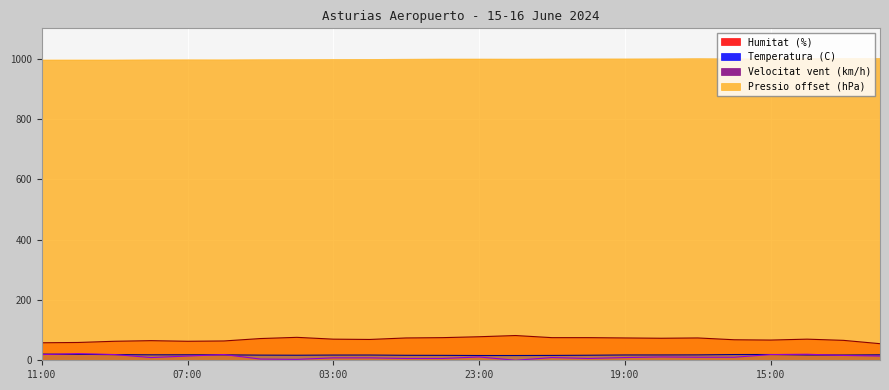

True or false: Humitat (%) and Temperatura (C) cross at least once.

False